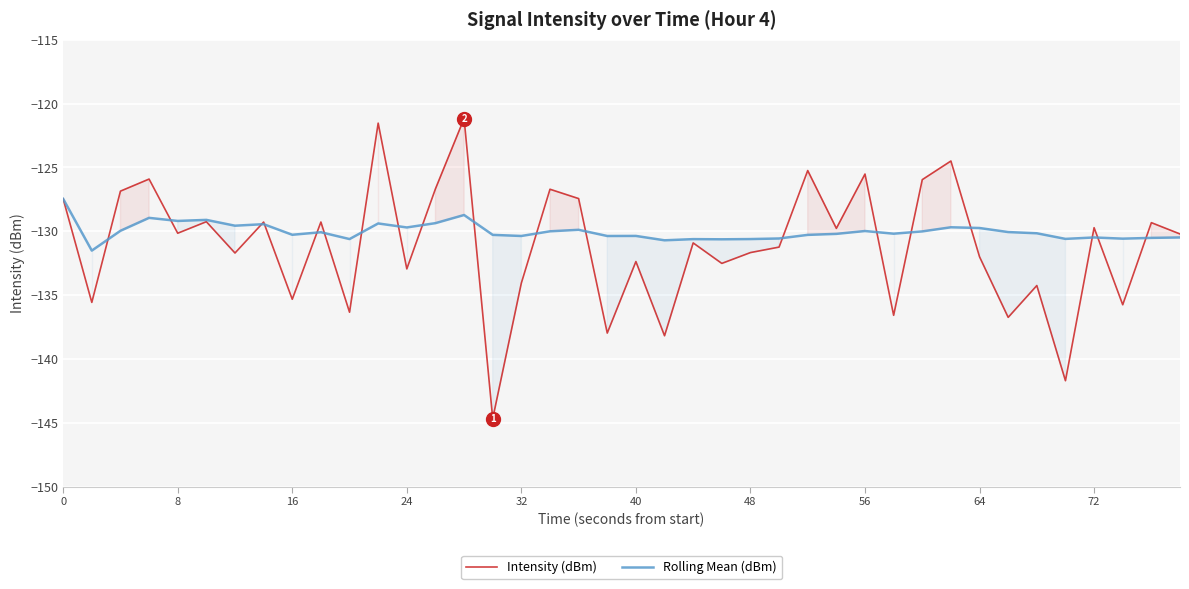

What is the maximum value for Rolling Mean (dBm)?

-127.5